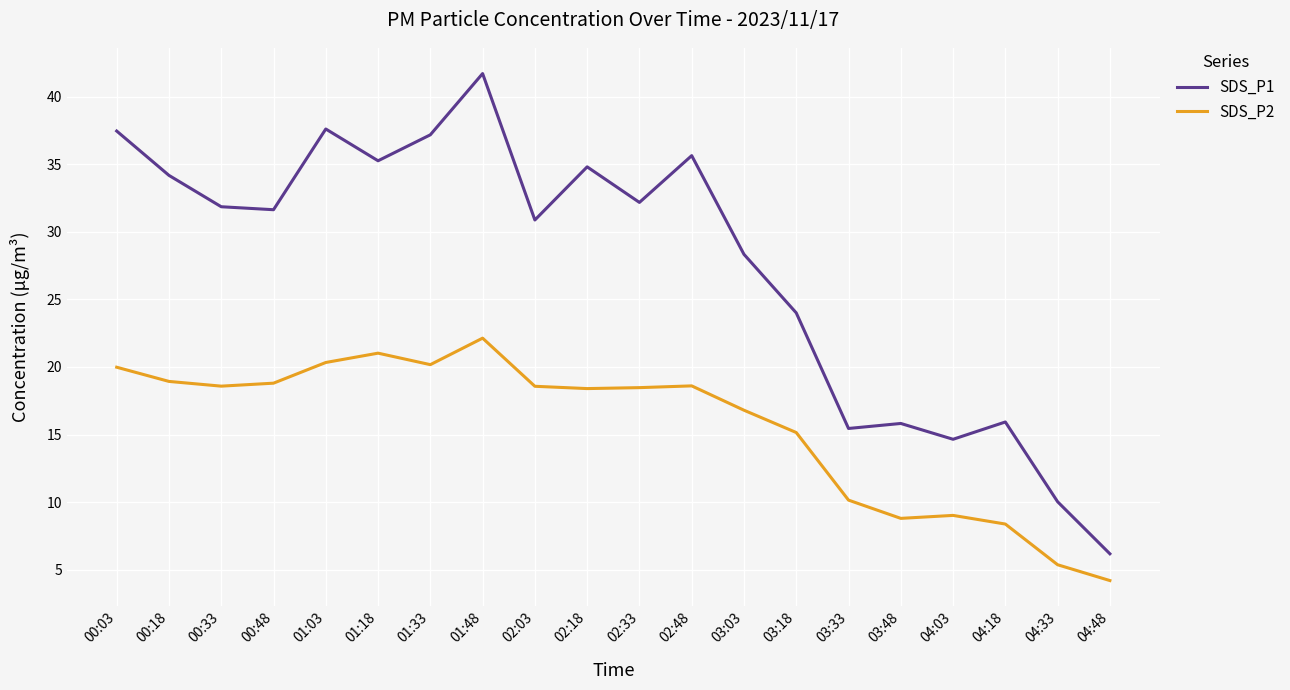

Is it true that SDS_P1 equals 14.7 at 04:03?

True